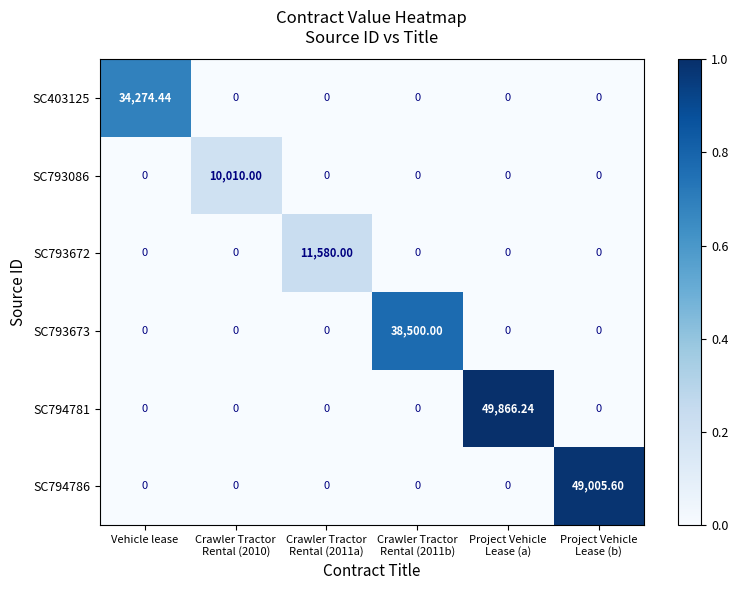

Which series changed the most between Crawler Tractor
Rental (2011a) and Project Vehicle
Lease (b)?

SC794786